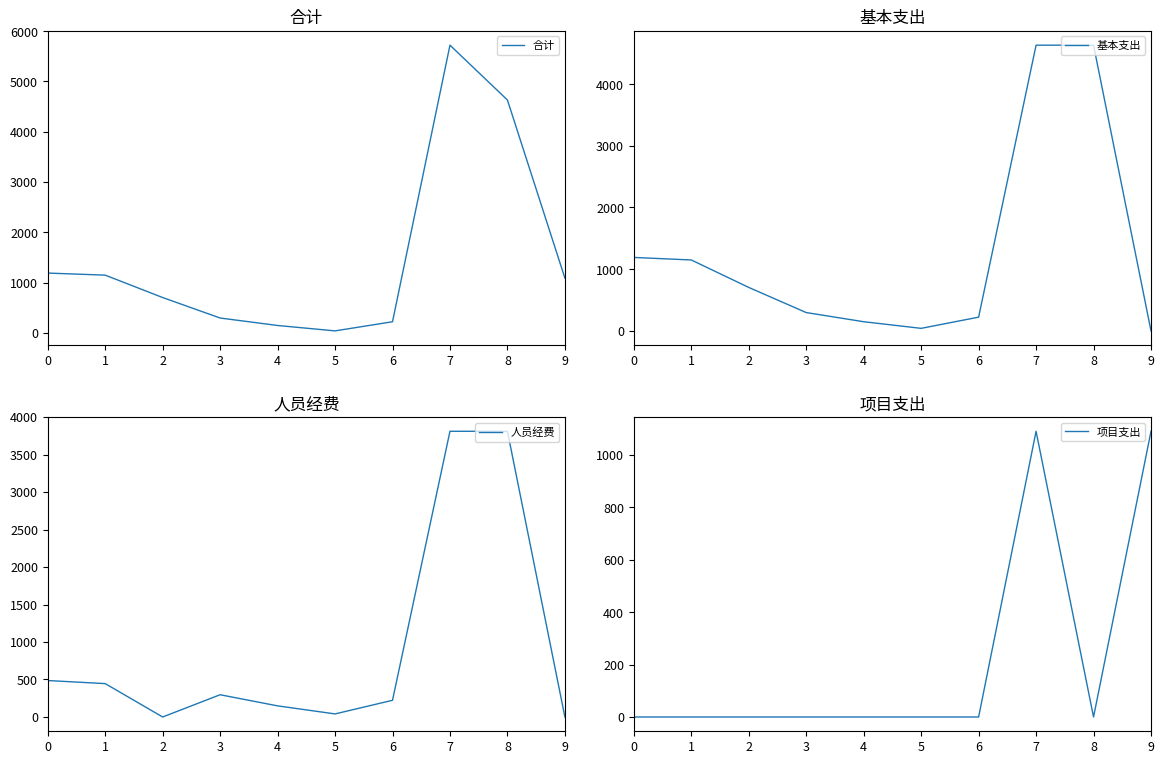

What is the difference between the highest and lowest values at 4?

148.4